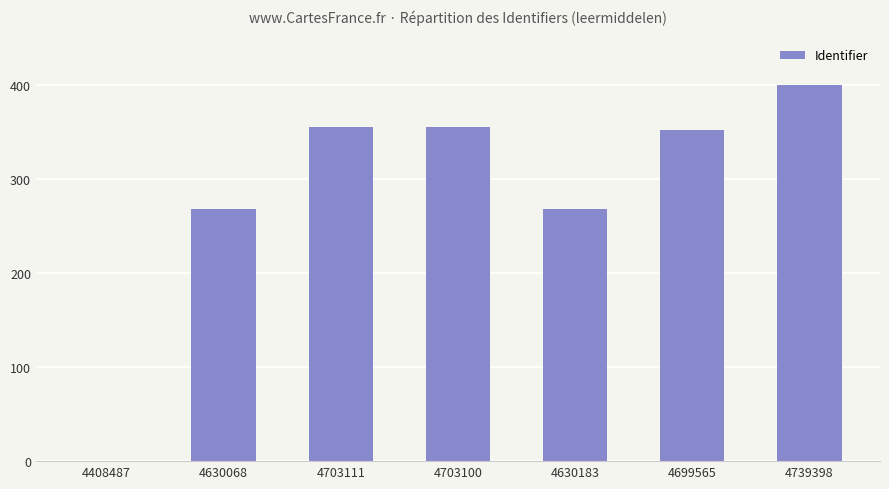

What is the ratio of the value at 4630183 to the value at 4699565?

0.8